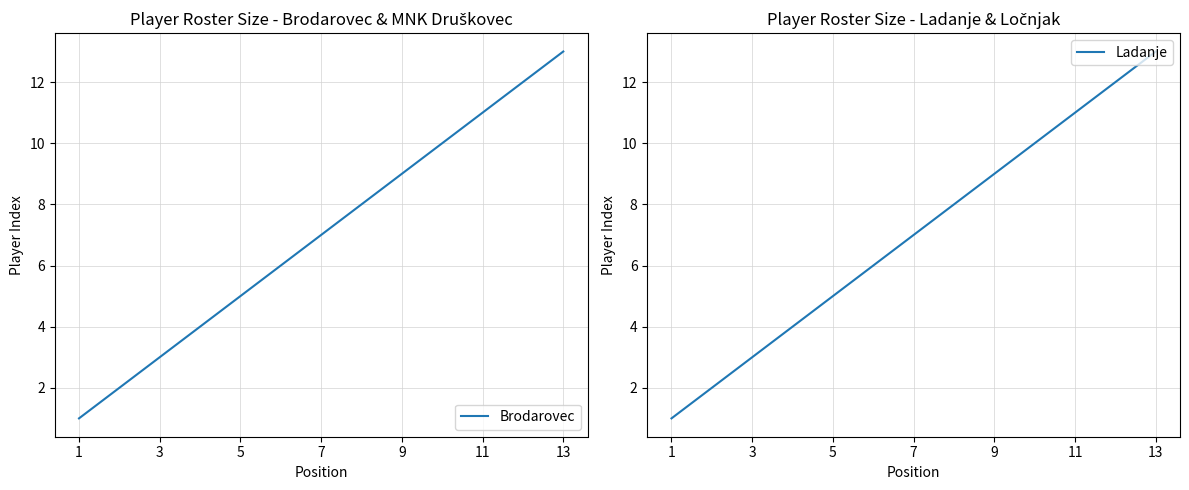

What is the label of the 10th point from the right?

7